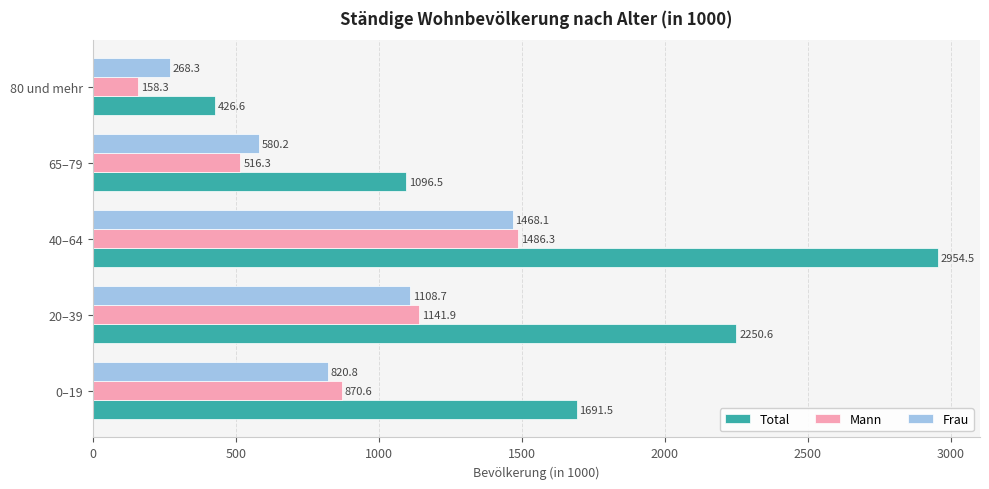

How many values in the Frau series exceed 820?

3